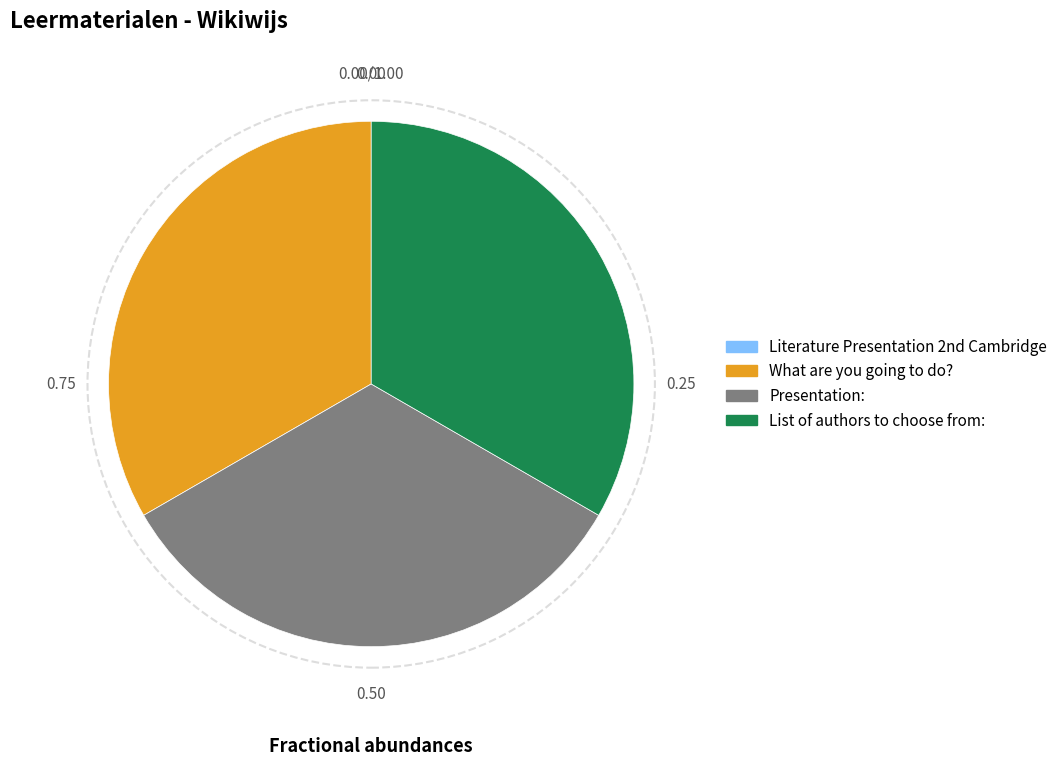

What is the ratio of the value at What are you going to do? to the value at List of authors to choose from:?

1.0